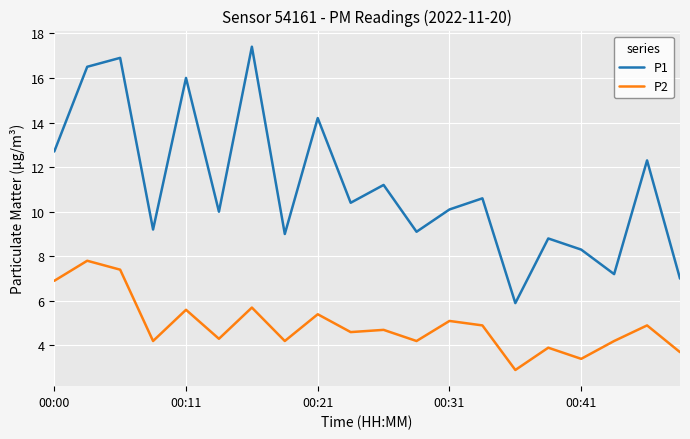

Which series has the widest spread of values?

P1